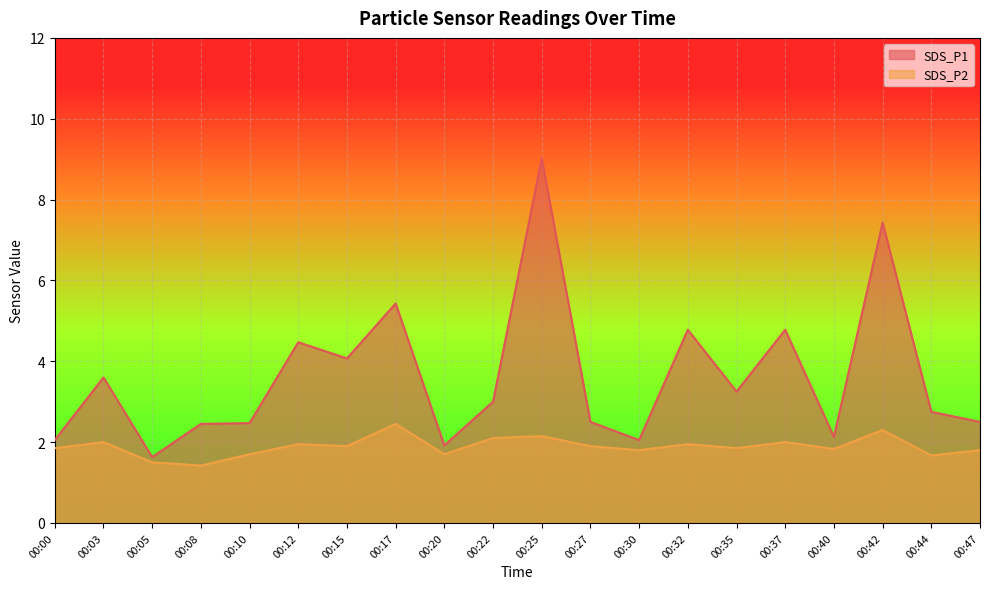

How many lines are shown in the chart?

2